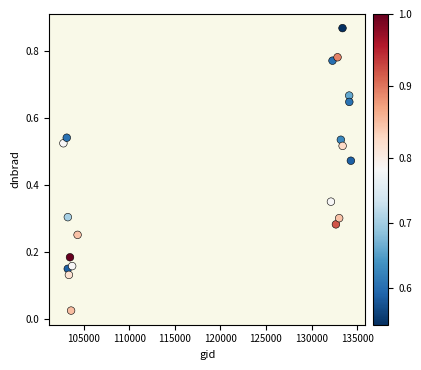

What is the range of X values (max minus min)?

31516.0